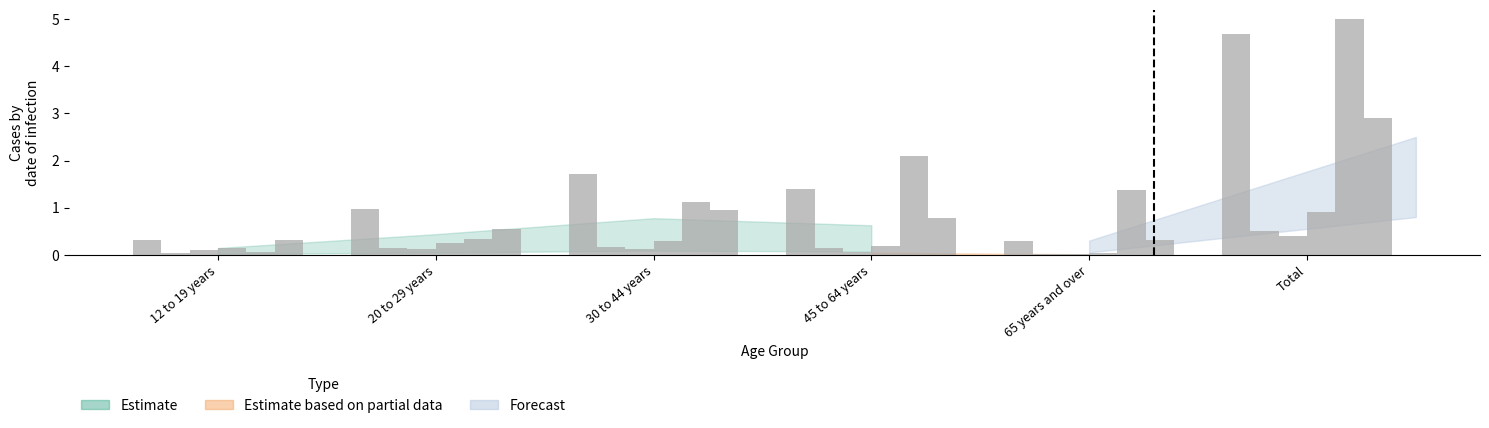

How many data points does each series have?

6